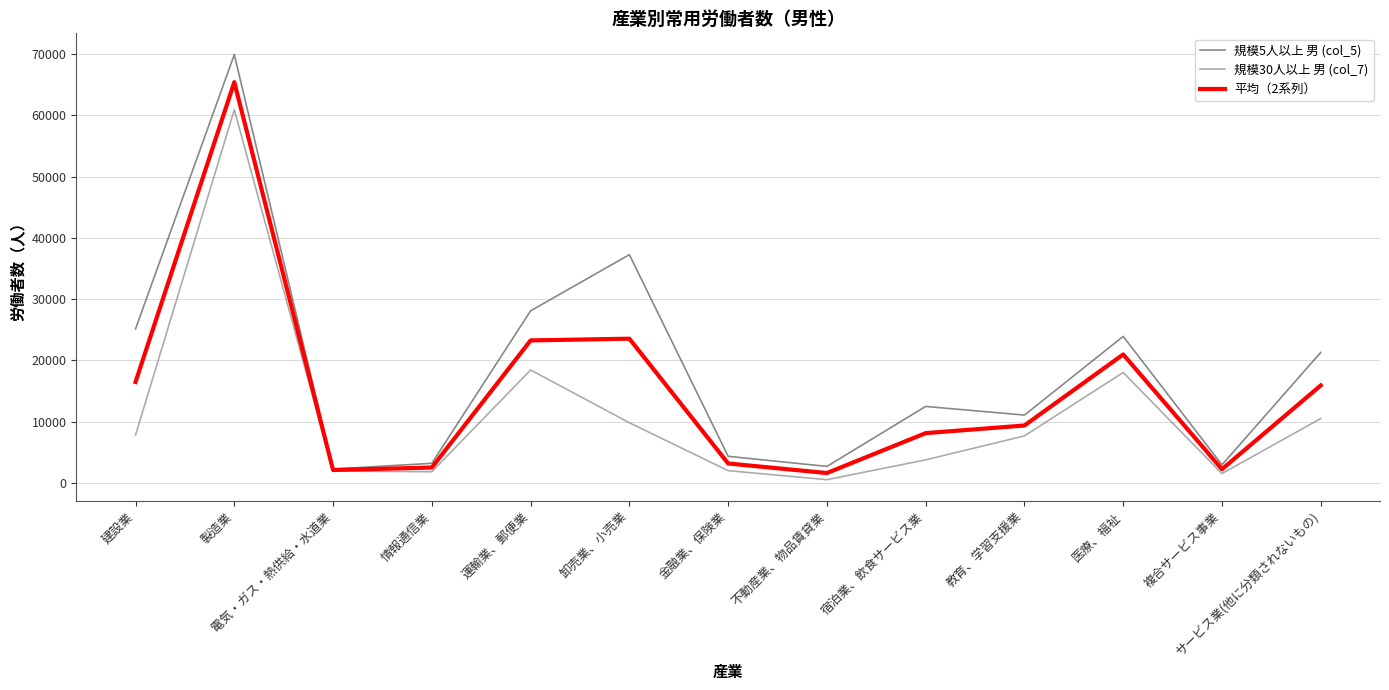

Which series has the widest spread of values?

規模5人以上 男 (col_5)